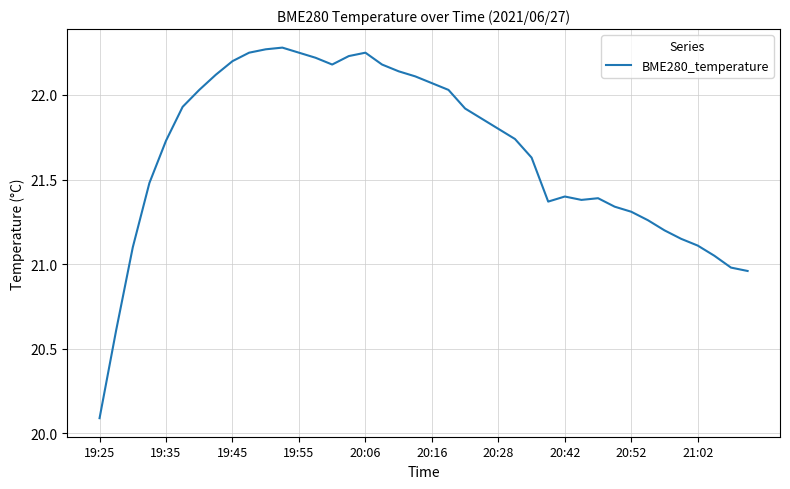

What is the minimum value shown in the chart?

20.1